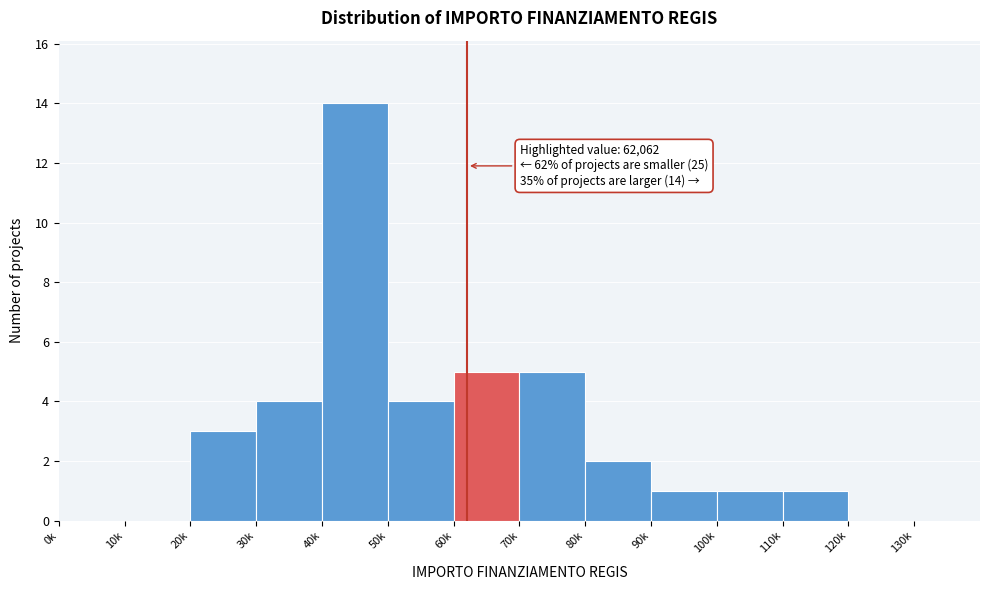

Reading left to right, list all the values displayed in this chart.

0k=0	10k=0	20k=3	30k=4	40k=14	50k=4	60k=5	70k=5	80k=2	90k=1	100k=1	110k=1	120k=0	130k=0